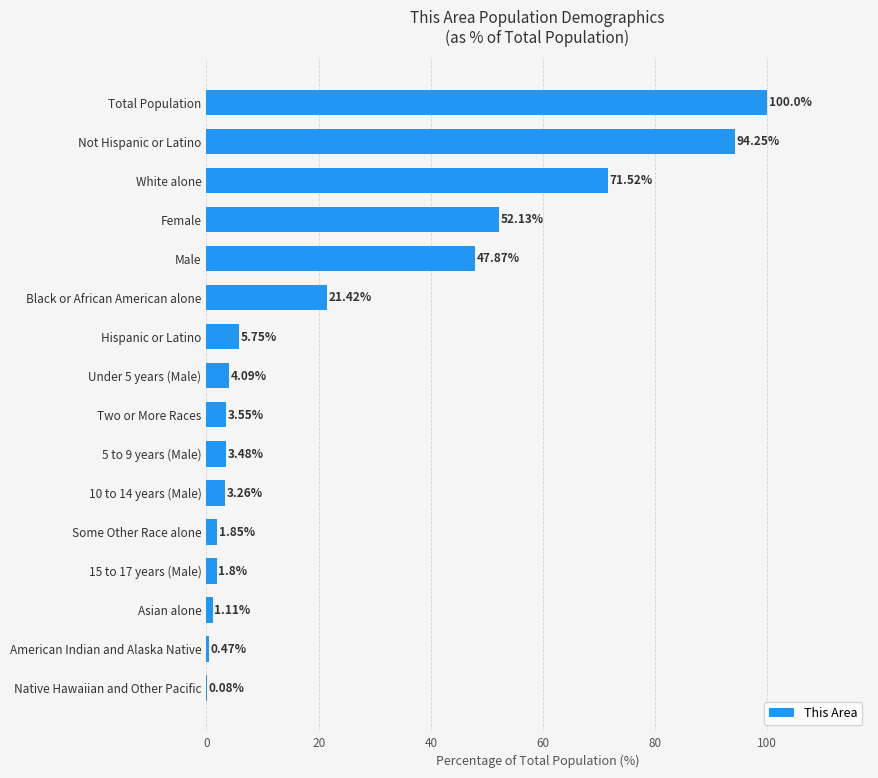

Where is the data nearest to the value 50?

Male